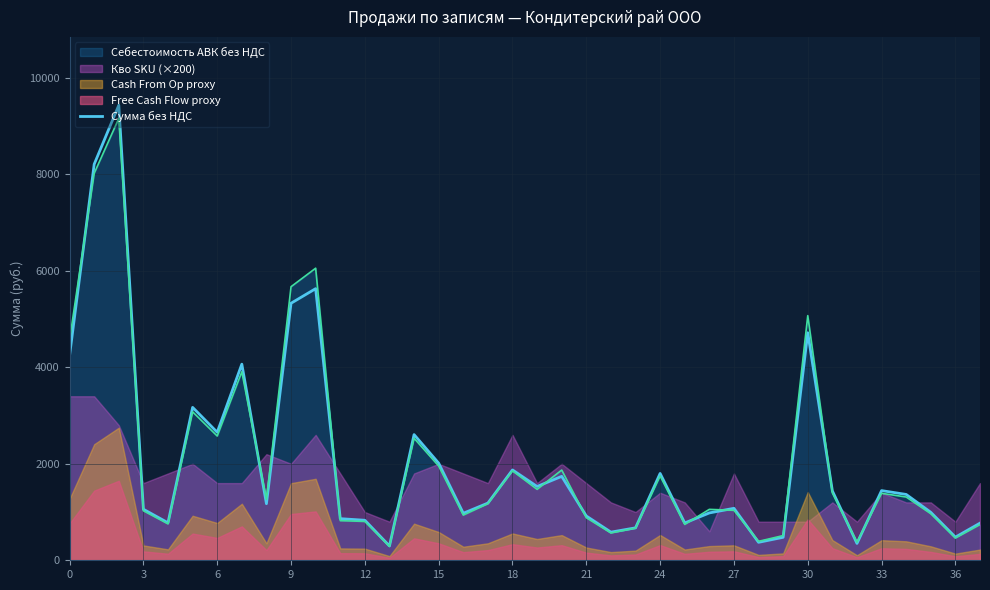

Reading right to left, transcribe all the data shown in this chart.

769.6	479.6	994.2	1364.7	1444.1	349.2	1438.5	4716.4	476.3	372.3	1077.3	981.6	773.4	1800.0	672.5	583.2	917.9	1739.5	1529.7	1872.9	1185.6	974.3	2012.8	2605.3	296.8	829.3	862.7	5630.5	5327.8	1172.8	4065.2	2652.8	3169.4	776.9	1057.2	9434.1	8209.7	4249.0